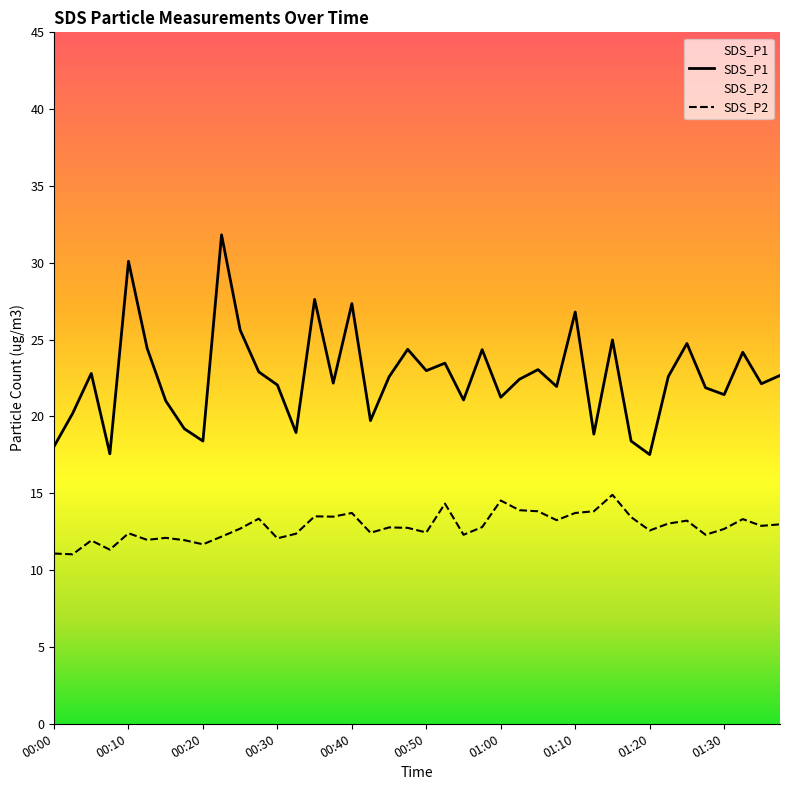

What is the difference between the SDS_P2 values at 00:38 and 00:15?

1.4